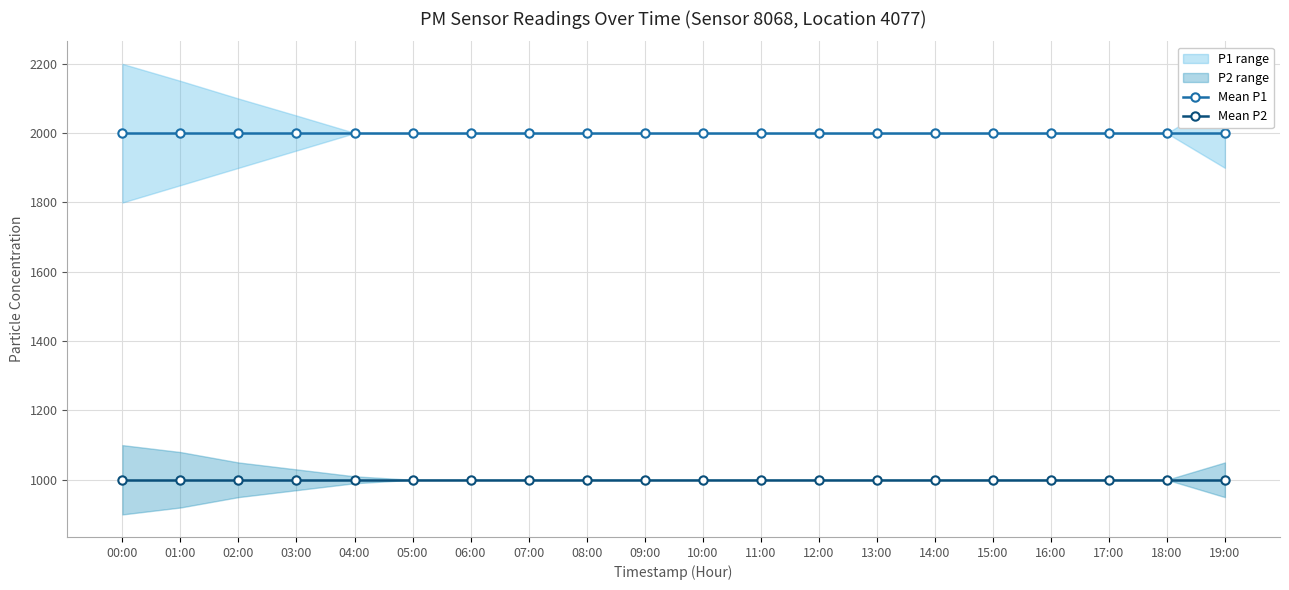

Rank the series at 19:00 from lowest to highest value.

Mean P2, Mean P1